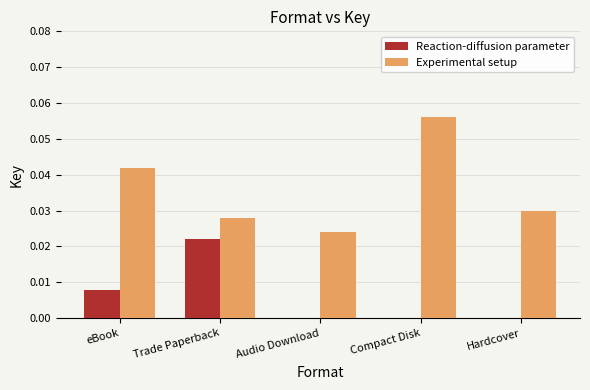

Between eBook and Hardcover, which is larger?

eBook